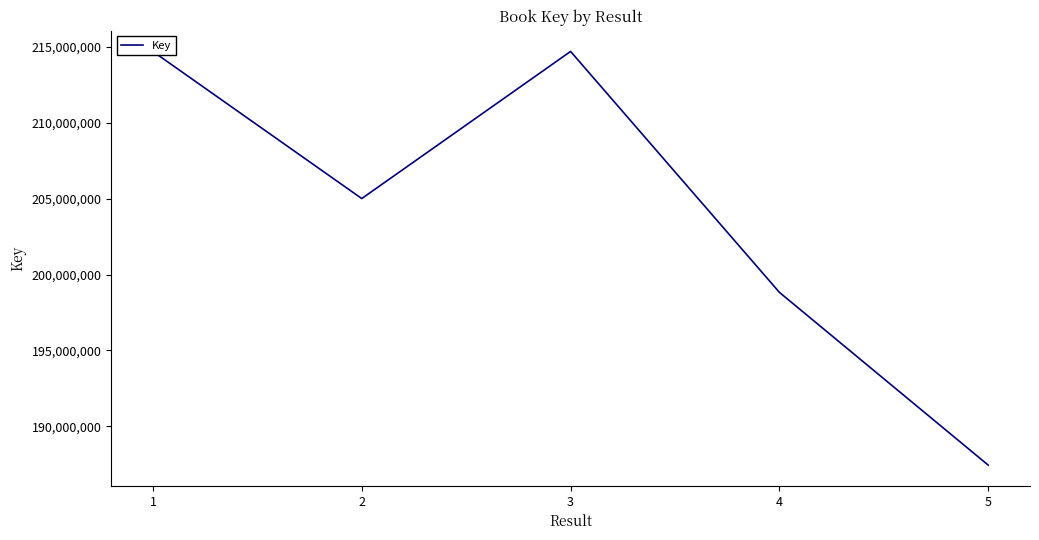

What is the approximate value at 3, to the nearest 10?

214691920